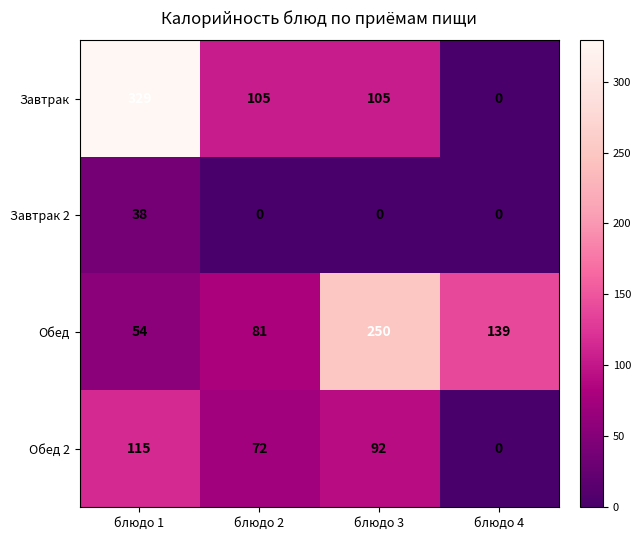

Which series has the largest range (max minus min)?

Завтрак